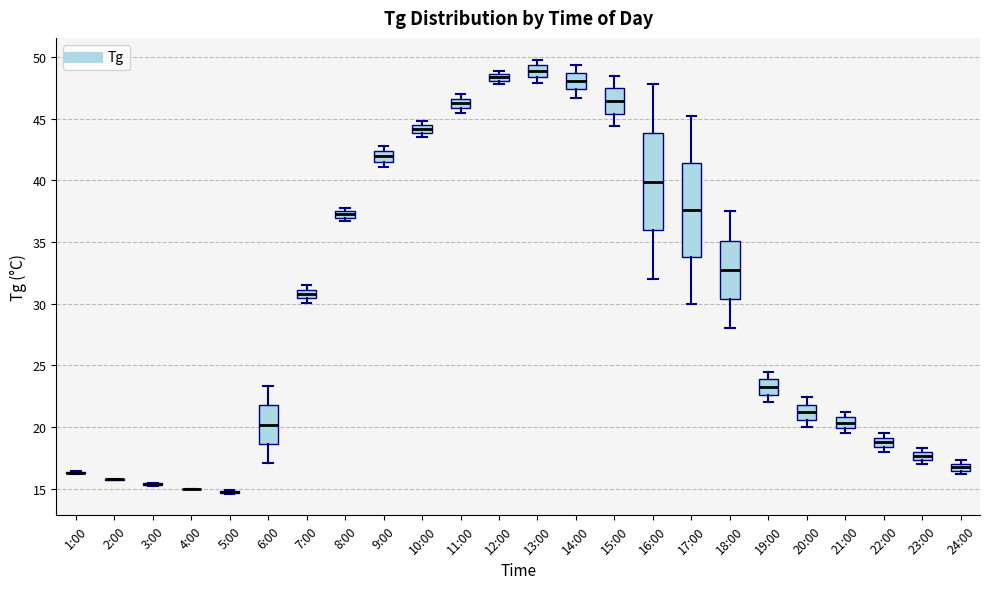

Where is the lower edge of the box for 16:00 on the y-axis? The values are not printed on the chart, so give them approximately, as read against the axis.

36.0